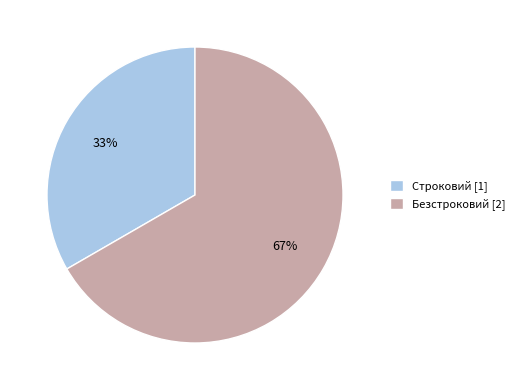

Does any single category account for the majority?

Yes